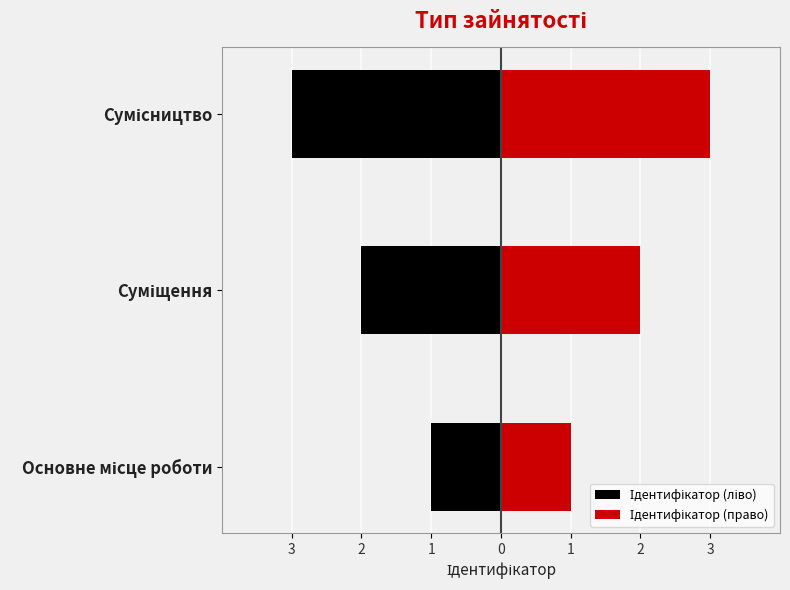

Which series changed the most between Основне місце роботи and Сумісництво?

Ідентифікатор (ліво)